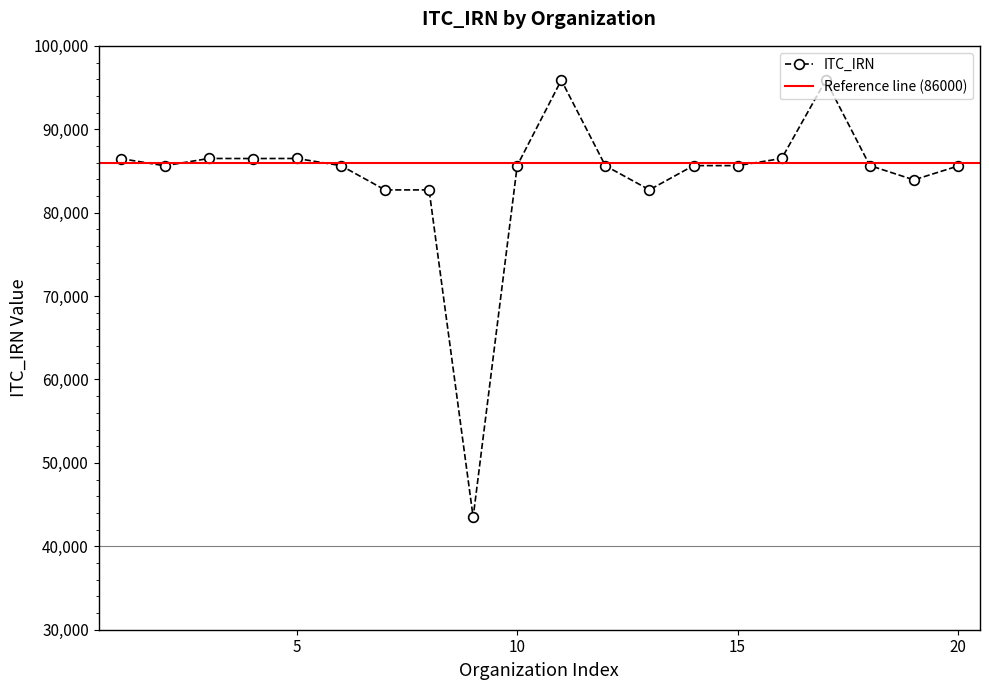

What is the highest value of the ITC_IRN series?

95885